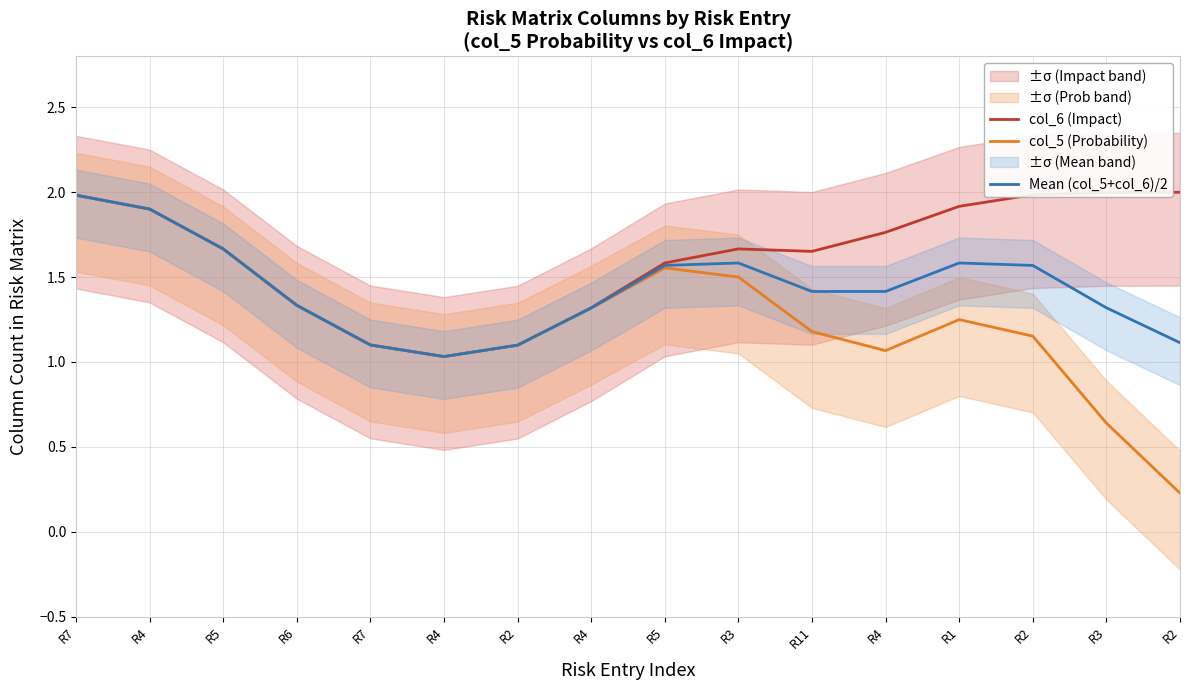

Which series has the widest spread of values?

col_5 (Probability)